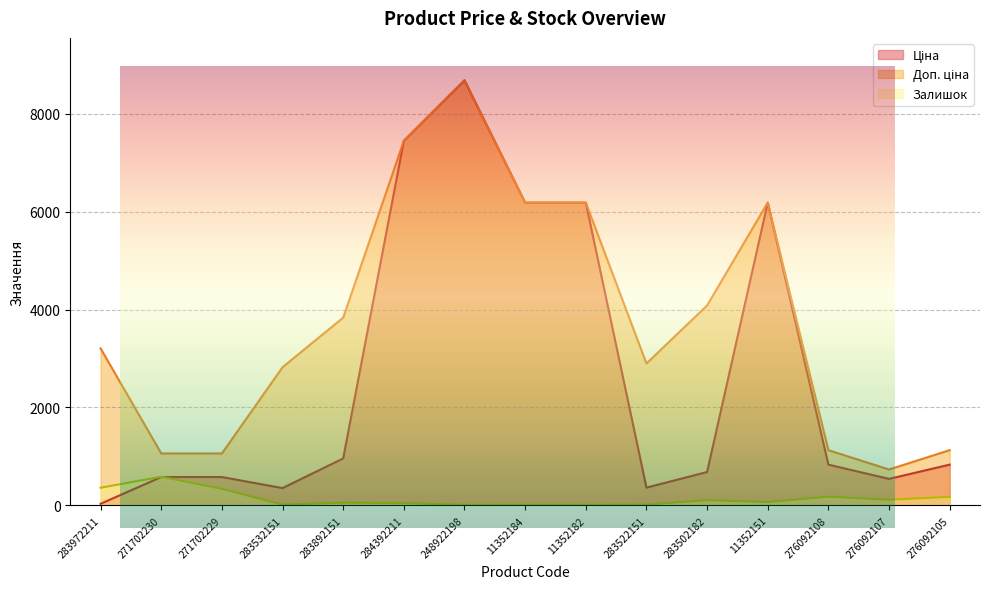

Rank the categories by Доп. ціна value from highest to lowest.

248922198, 284392211, 11352184, 11352182, 11352151, 283502182, 283892151, 283972211, 283522151, 283532151, 276092108, 276092105, 271702230, 271702229, 276092107